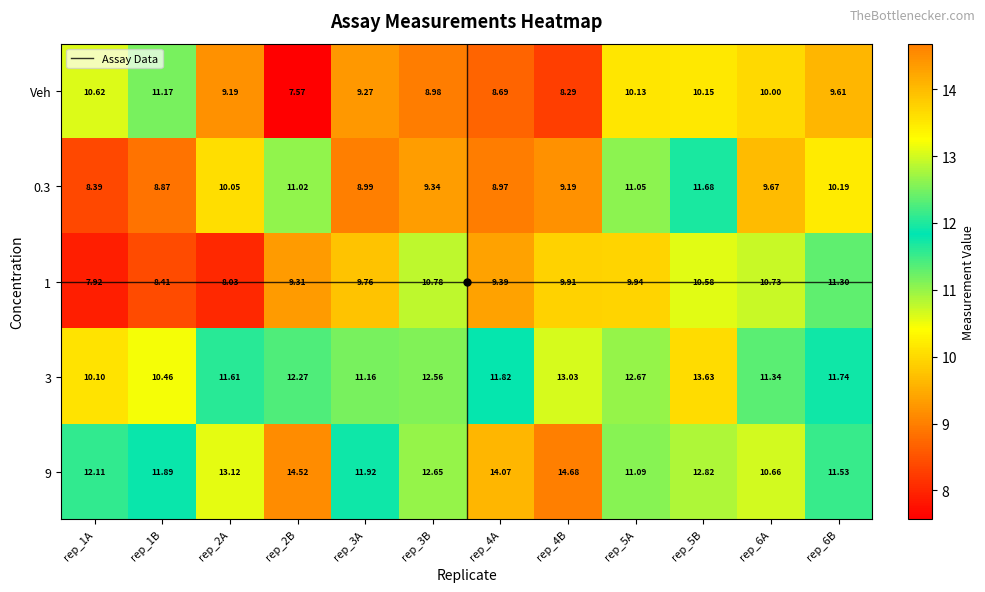

Is the value of 3 at rep_3A greater than the value of 0.3 at rep_4B?

Yes